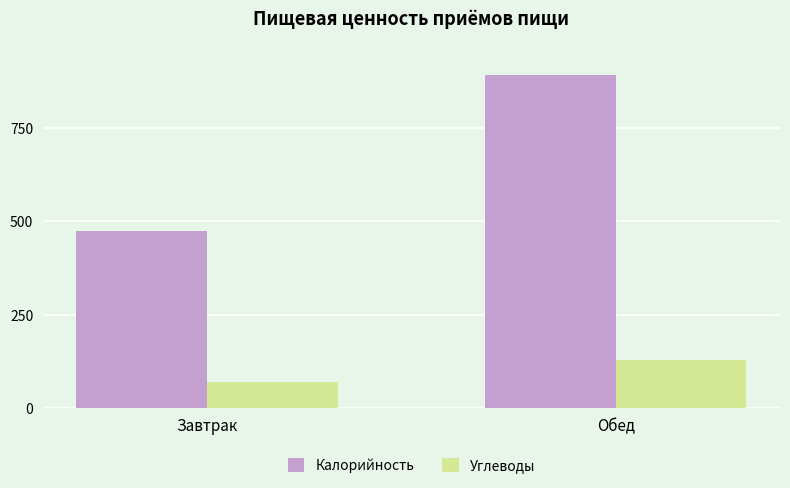

What is the smallest value displayed?

71.5